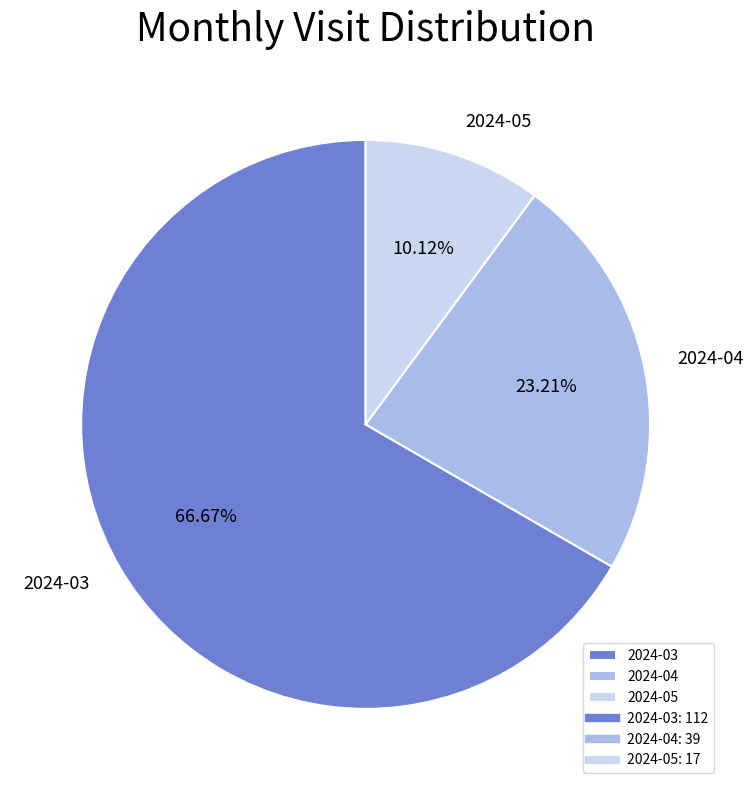

How much of the chart is everything except 2024-05?

89.9%